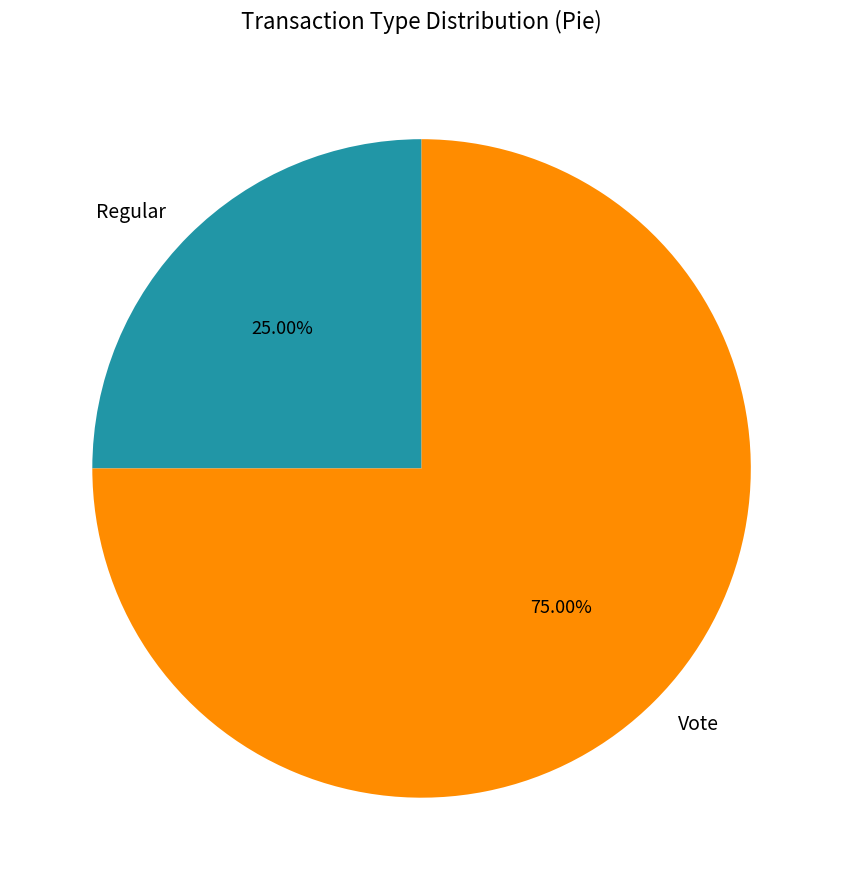

Count the number of slices in the pie.

2